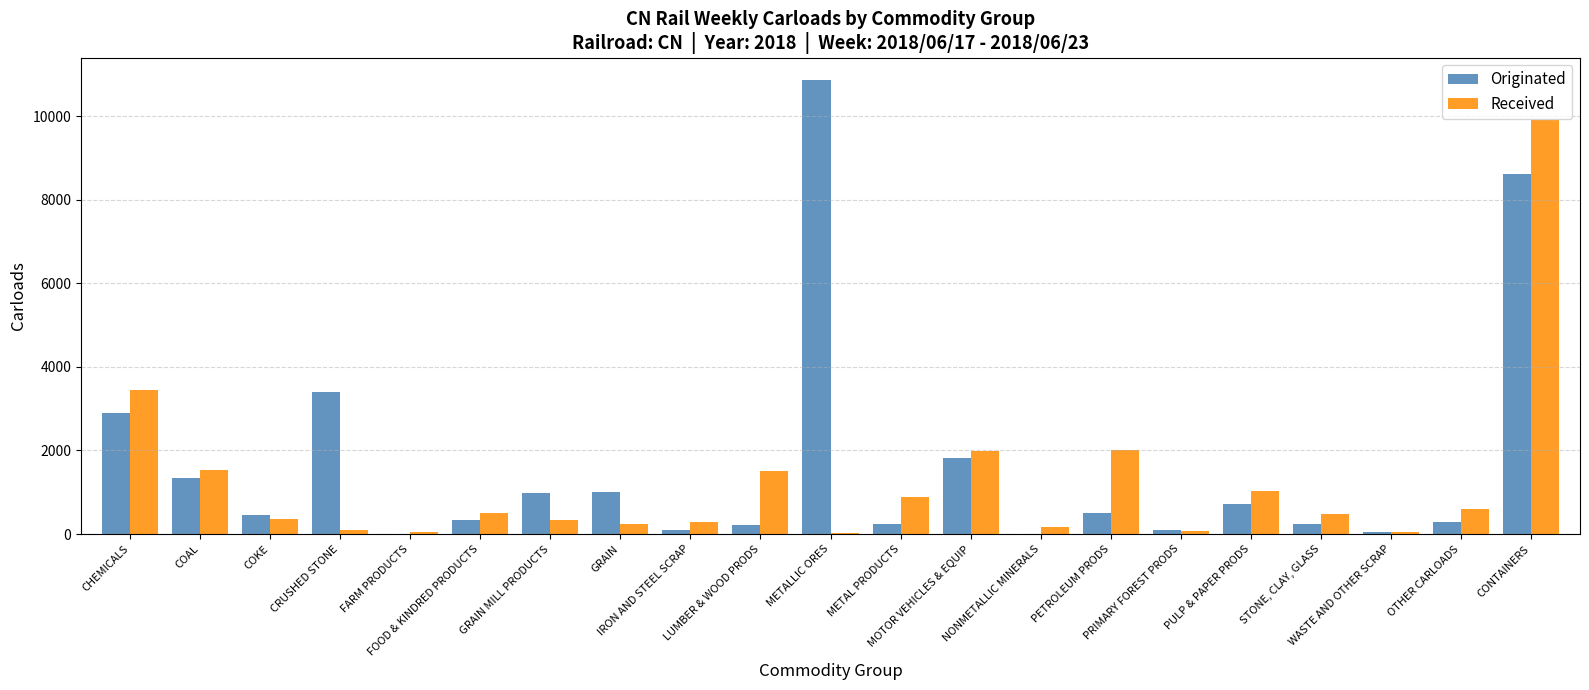

Between COAL and GRAIN MILL PRODUCTS, which series saw the biggest shift?

Received